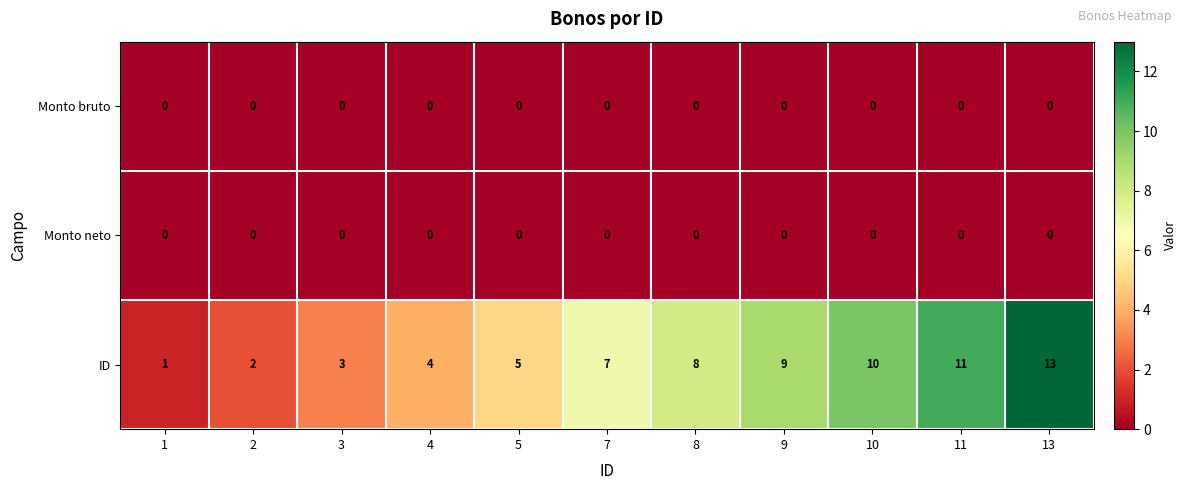

Which category has the highest value across all series?

13